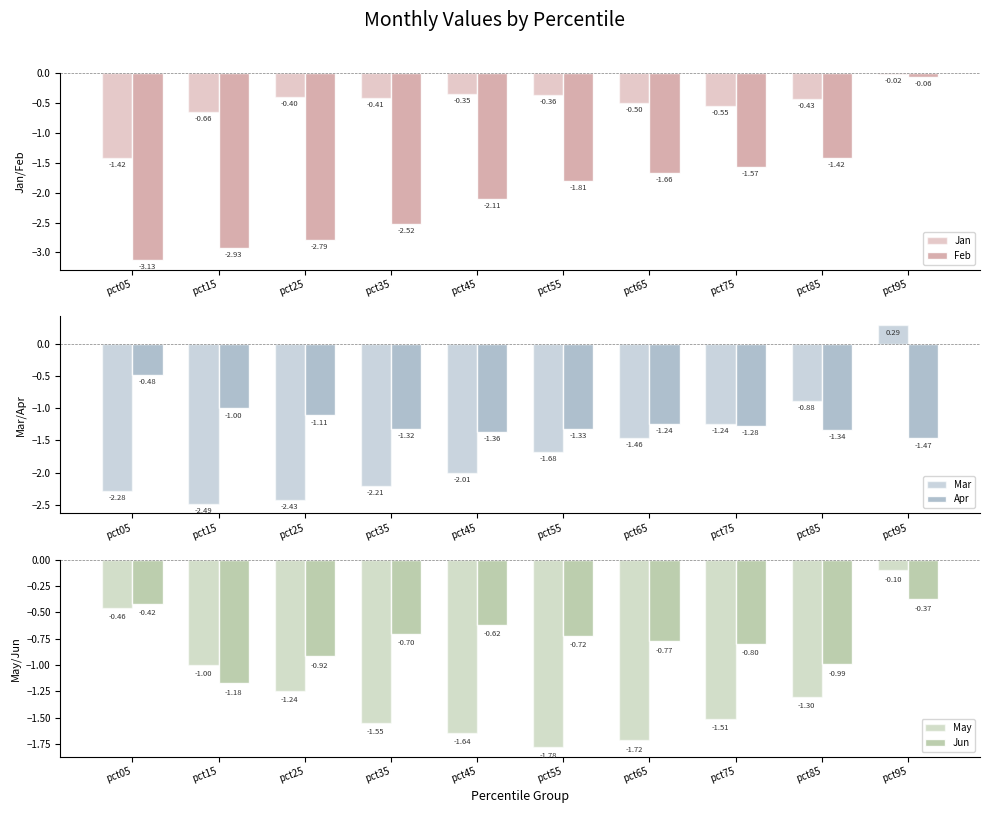

How many values in the Apr series exceed -1?

1